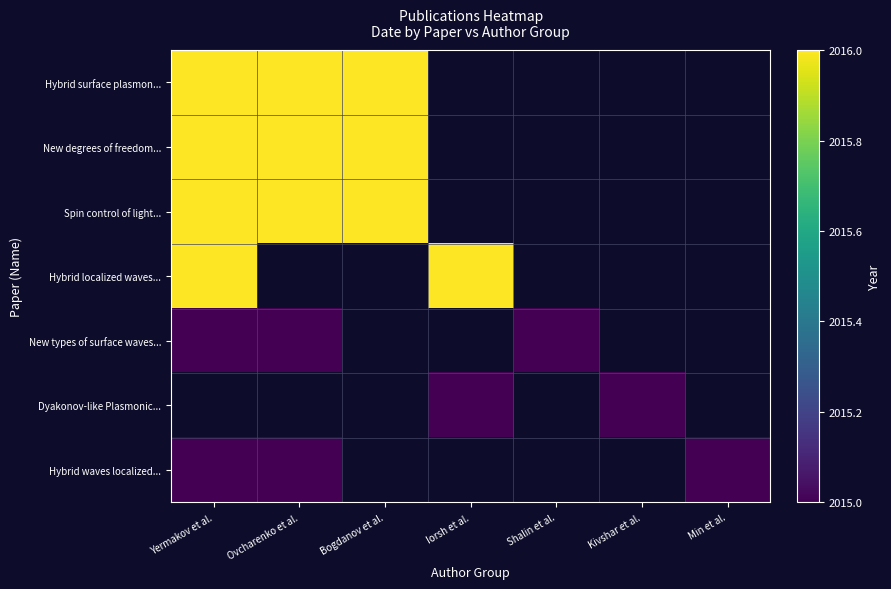

At how many categories does at least one series exceed 2015?

4